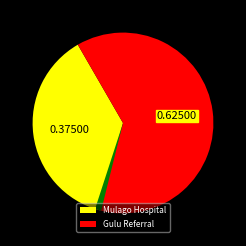

Is there a majority slice in this chart?

Yes